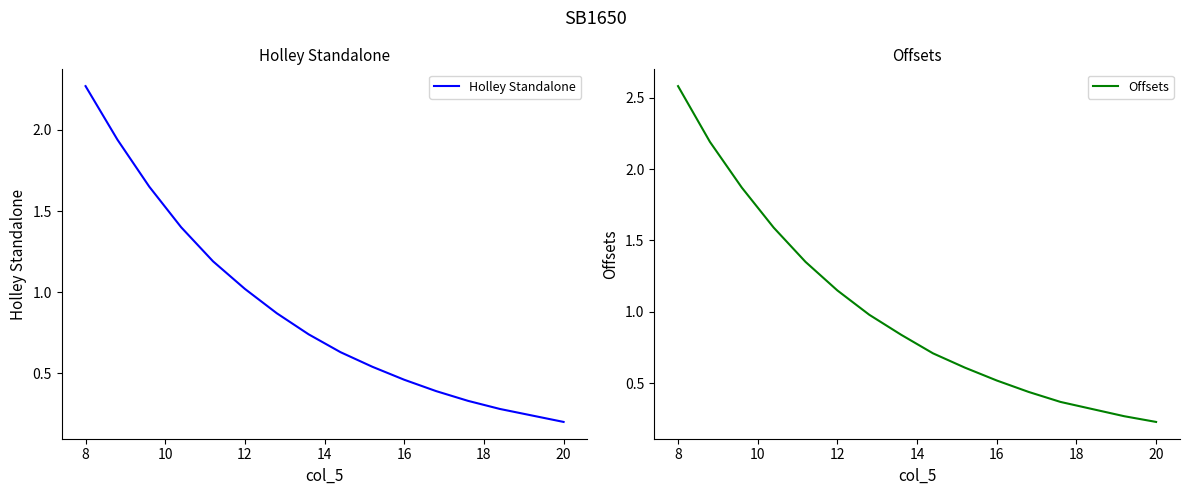

The value of Offsets at 16 is 0.7. True or false?

False